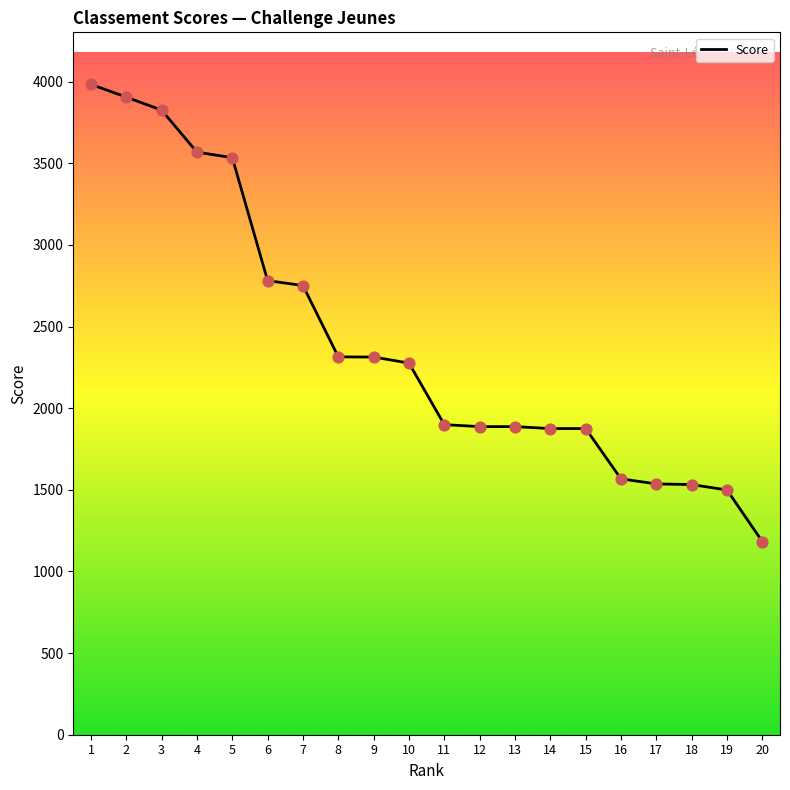

Approximately how many times larger is the value at 16 compared to 3?

0.4